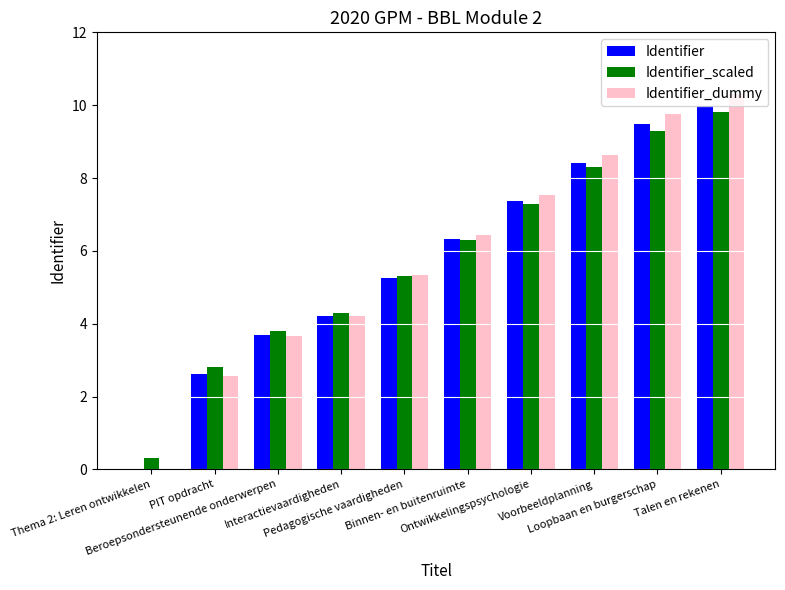

How many values in Identifier_dummy are below zero?

1